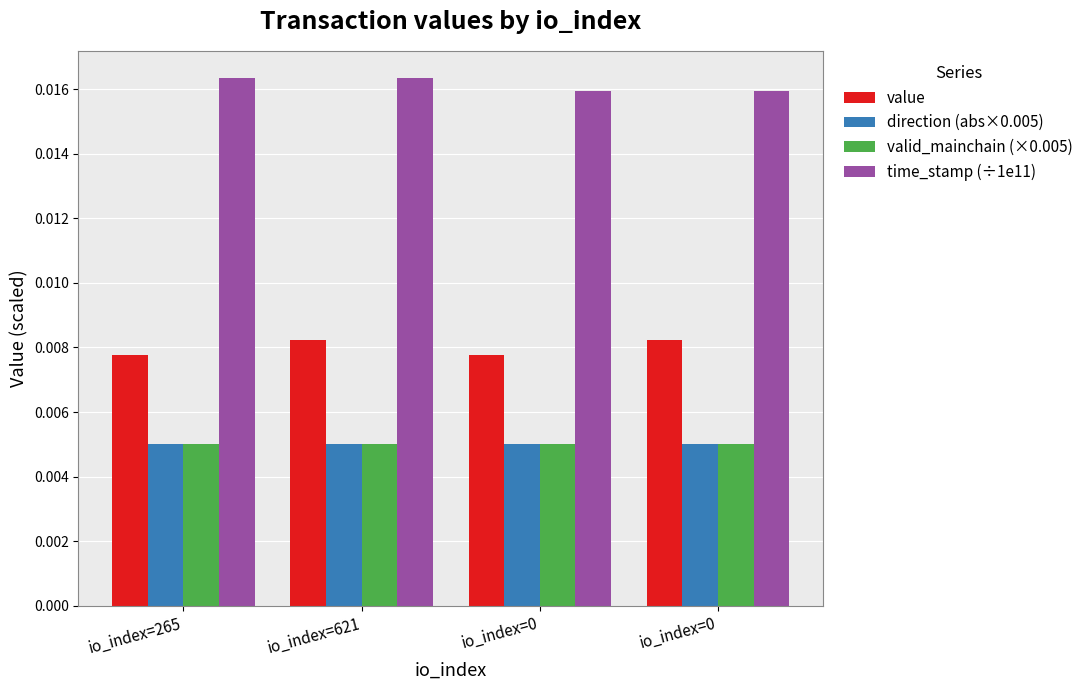

How many bars are there in total?

16